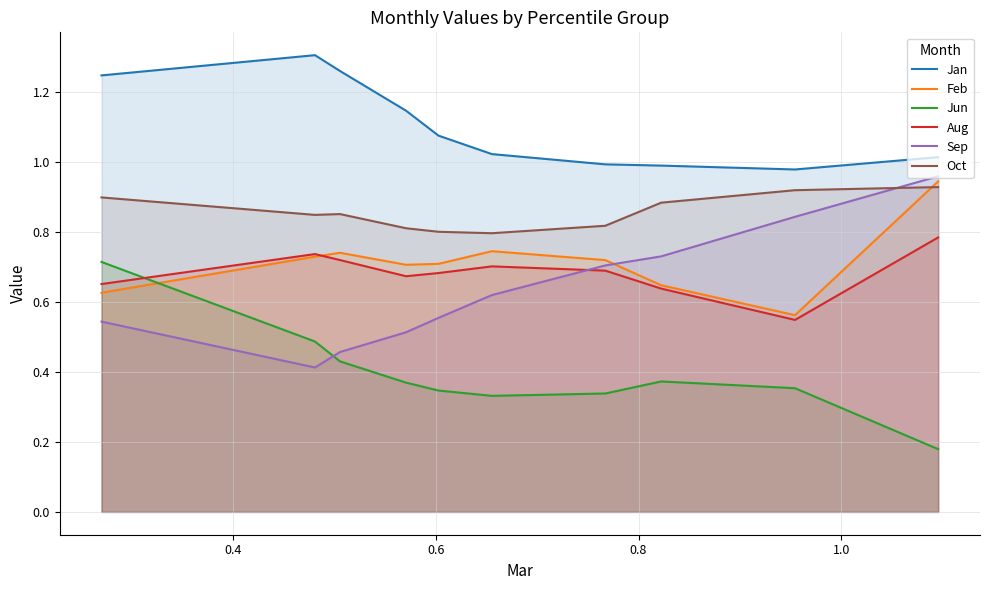

True or false: Jan and Oct cross at least once.

False